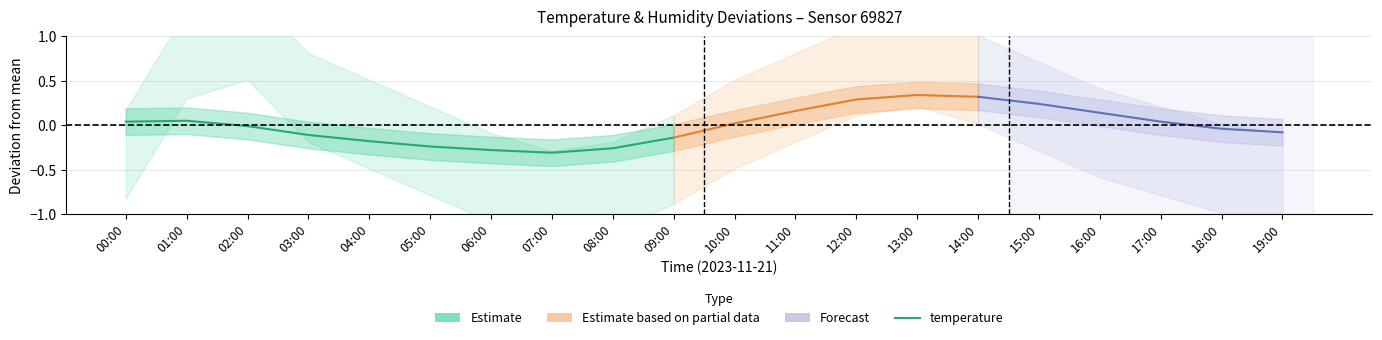

List the labels in order of value, smallest first.

07:00, 06:00, 08:00, 05:00, 04:00, 09:00, 03:00, 02:00, 00:00, 01:00